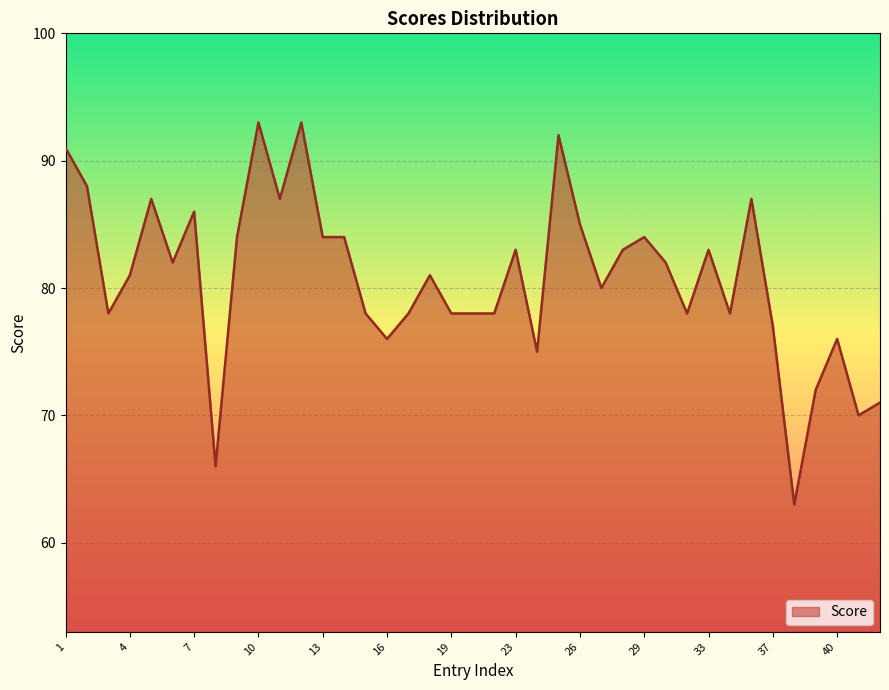

Reading left to right, list all the values displayed in this chart.

91	88	78	81	87	82	86	66	84	93	87	93	84	84	78	76	78	81	78	78	78	83	75	92	85	80	83	84	82	78	83	78	87	77	63	72	76	70	71